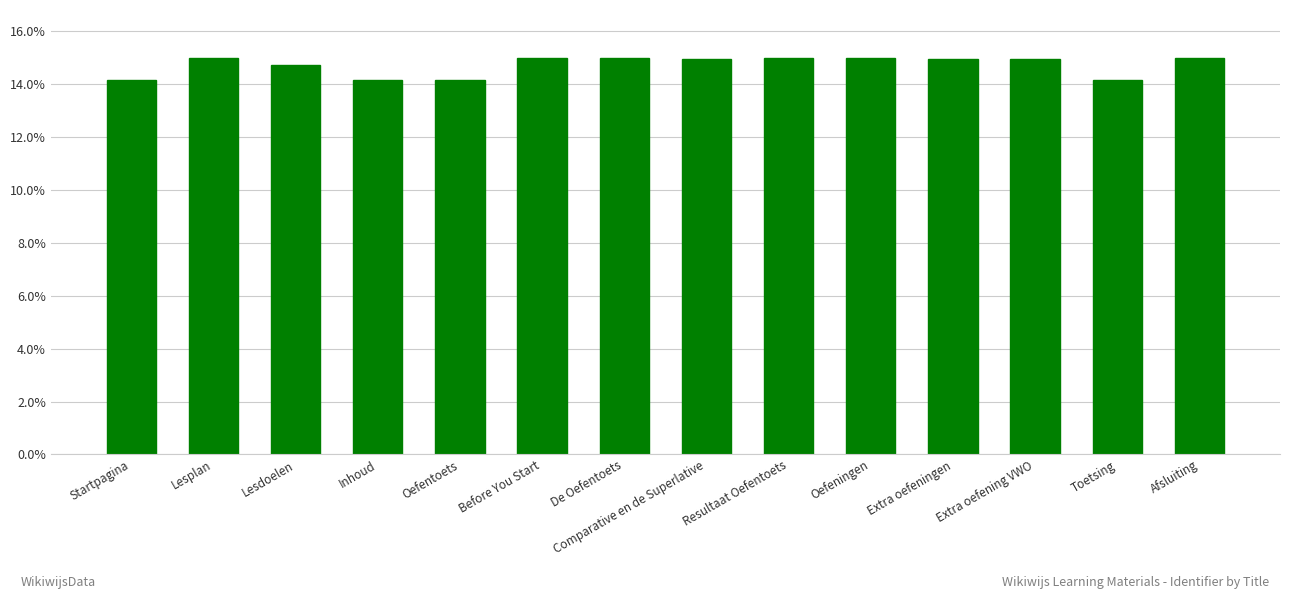

Approximately how many times larger is the value at Comparative en de Superlative compared to Lesplan?

1.0